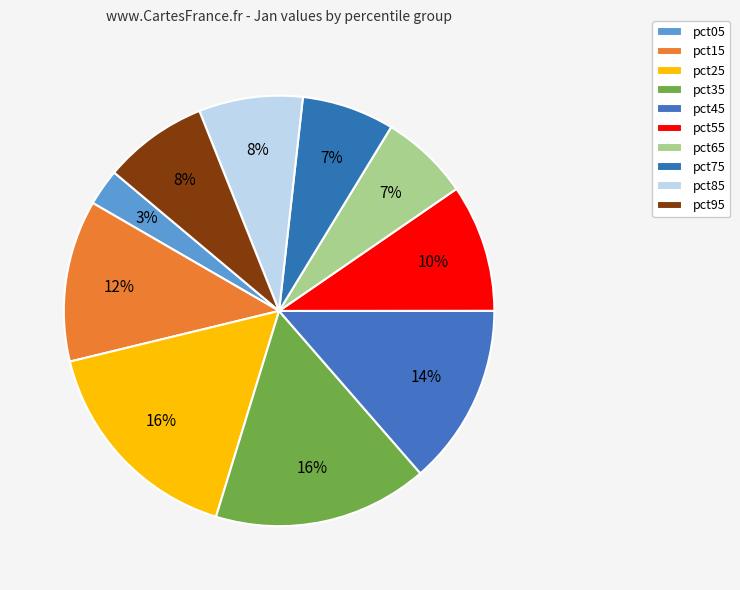

To the nearest percent, what portion does pct45 represent?

14%